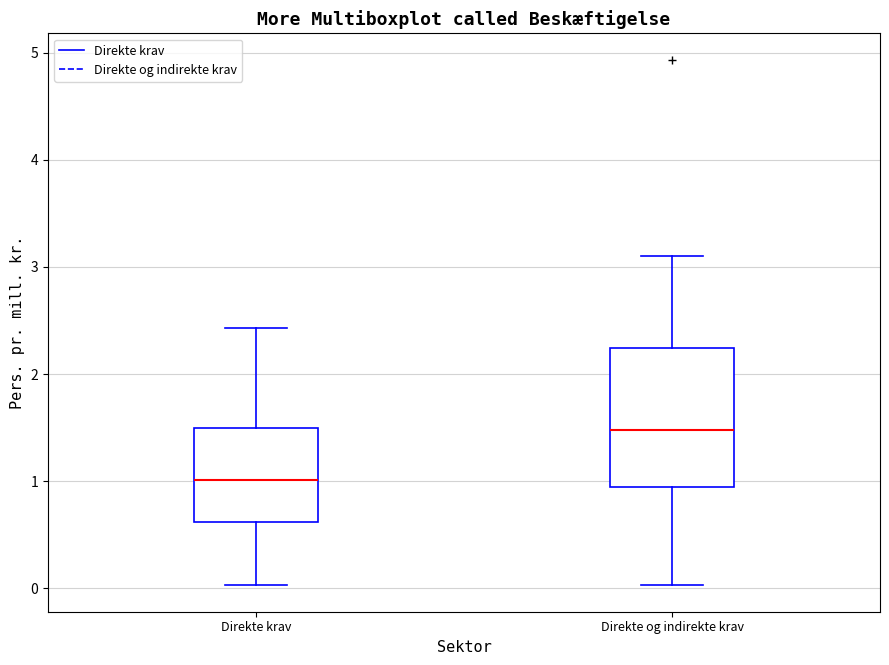

Which box is the tallest, from its lower edge to its upper edge?

Direkte og indirekte krav